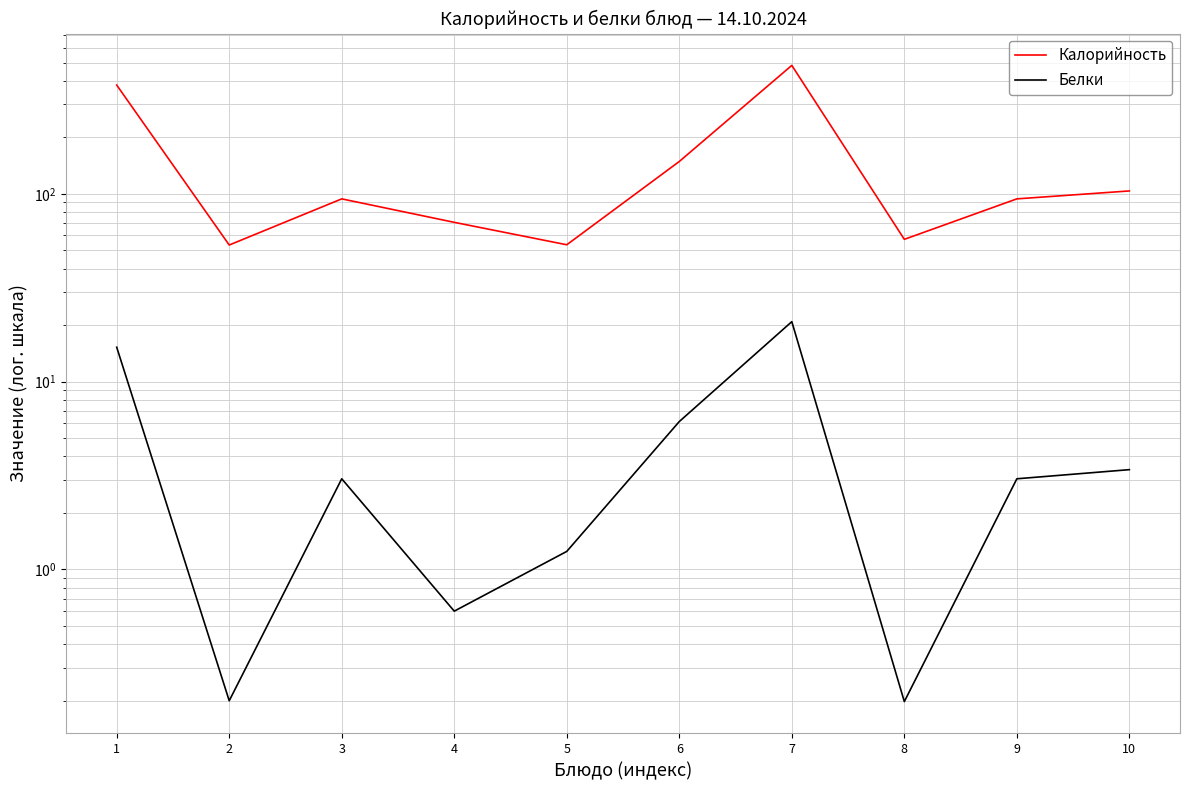

At 10, list the series in order from largest to smallest.

Калорийность, Белки